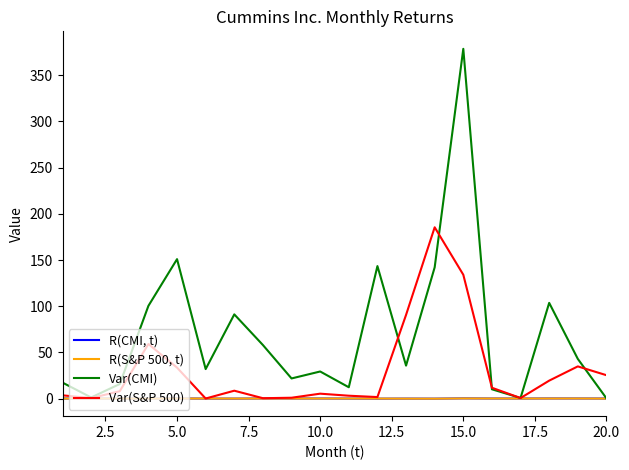

Which series has the largest total across all categories?

Var(CMI)